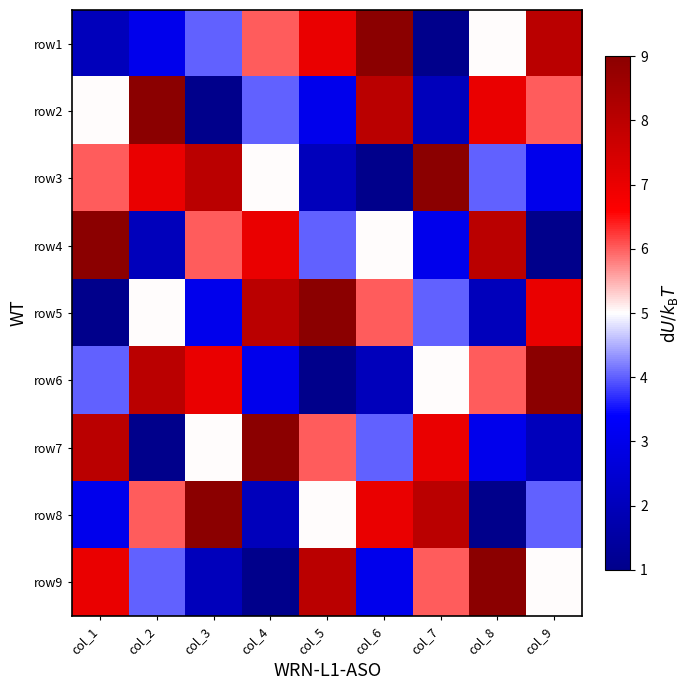

Which has a higher value, col_7 or col_5?

col_5